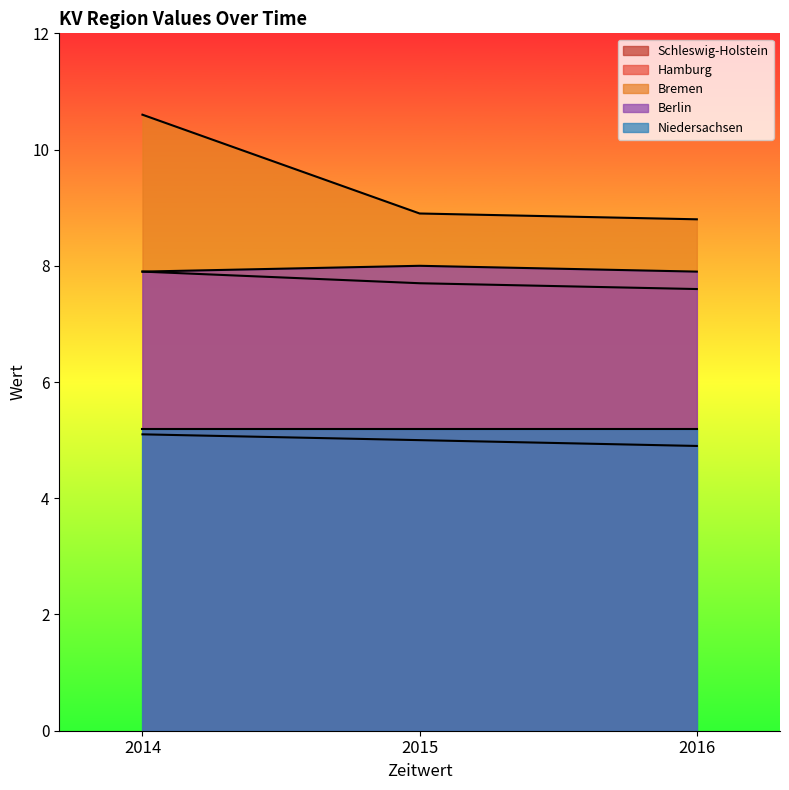

Count the number of categories in the chart.

3